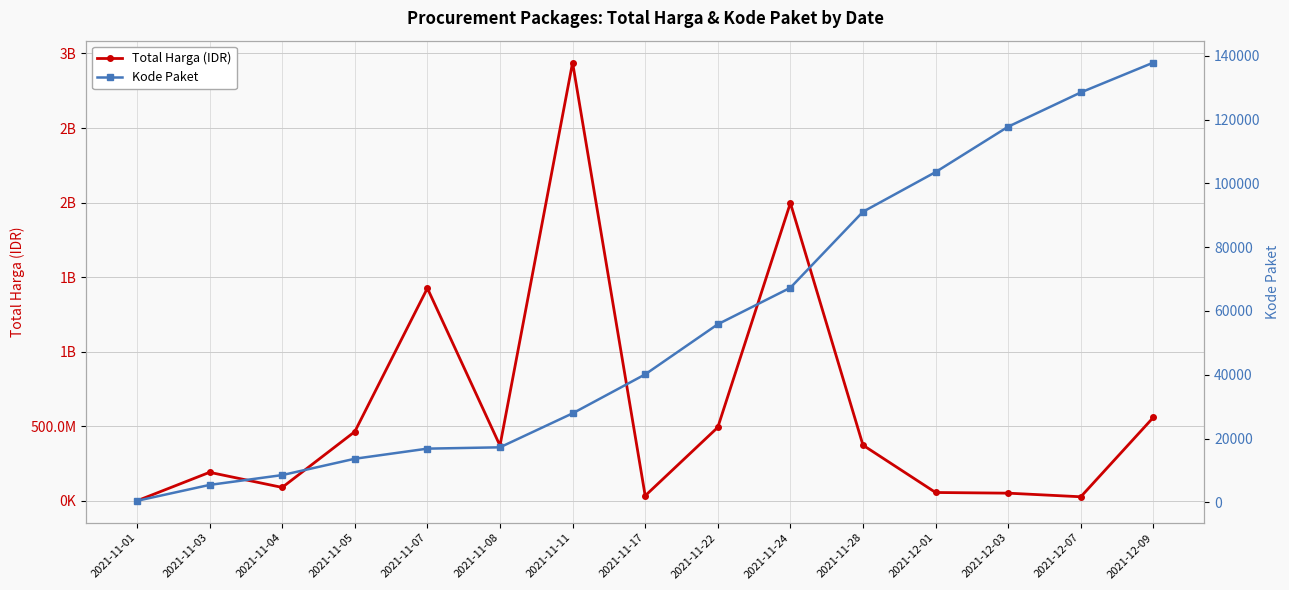

What is the label of the 14th point from the right?

2021-11-03